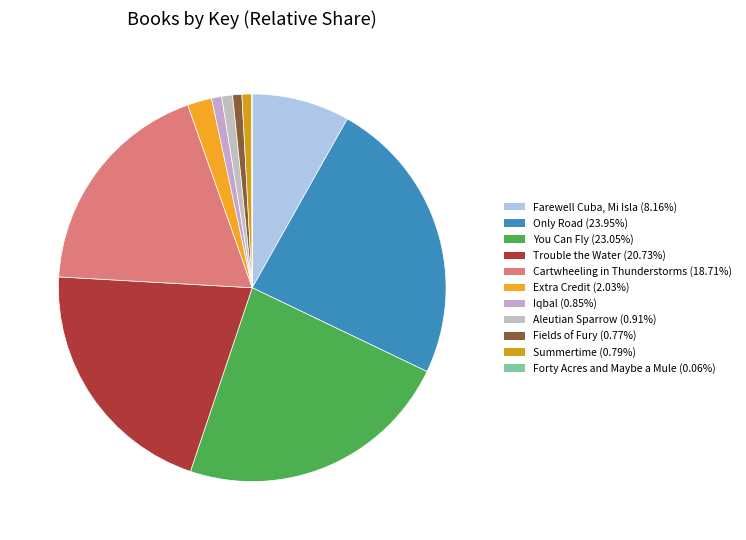

Approximately how many times larger is the value at Forty Acres and Maybe a Mule compared to Summertime?

0.1